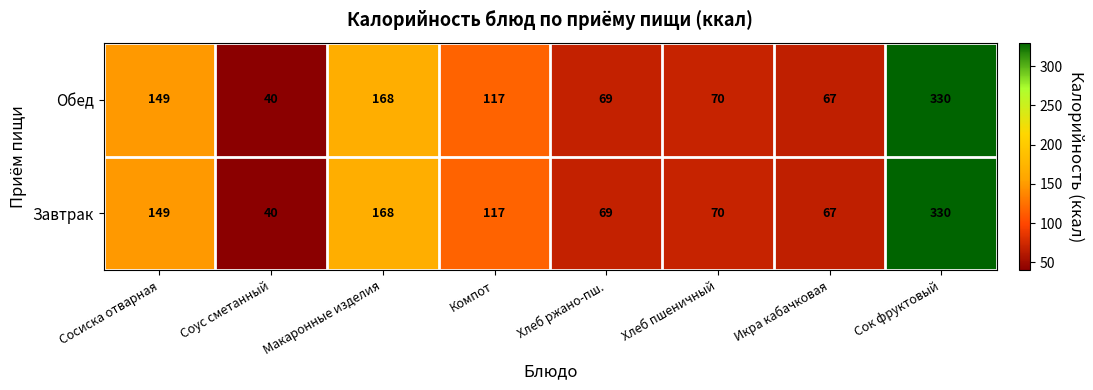

Reading left to right, list all the values displayed in this chart.

Обед: 149	40	168	117	69	70	67	330
Завтрак: 149	40	168	117	69	70	67	330